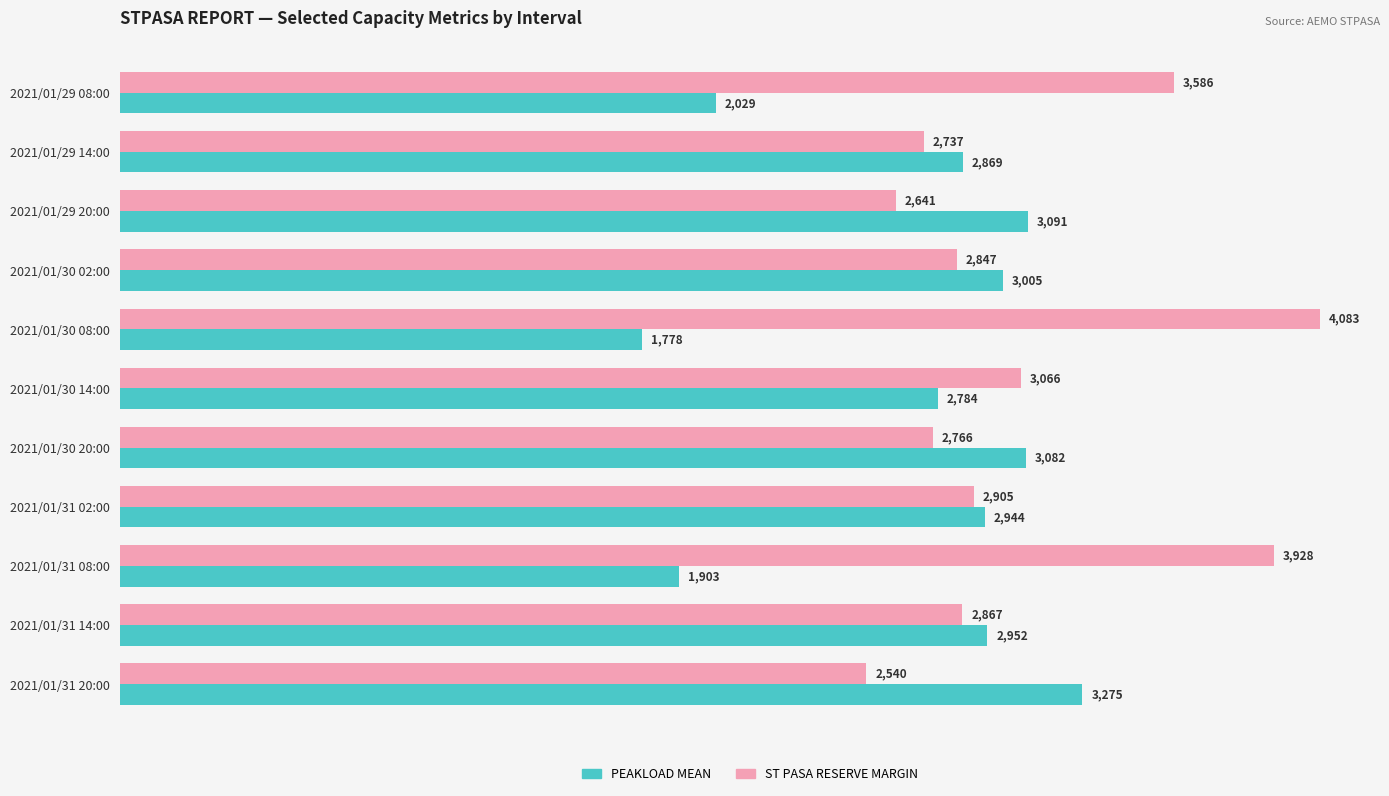

Rank the series at 2021/01/29 08:00 from highest to lowest value.

ST PASA RESERVE MARGIN, PEAKLOAD MEAN